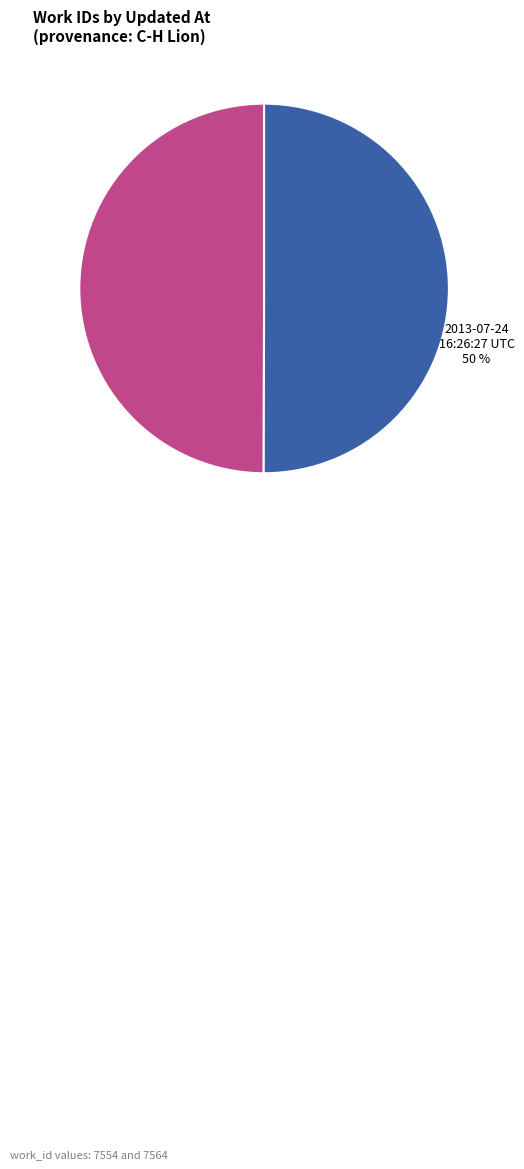

To the nearest percent, what percentage of the pie is 2013-07-23 02:22:31 UTC?

50%